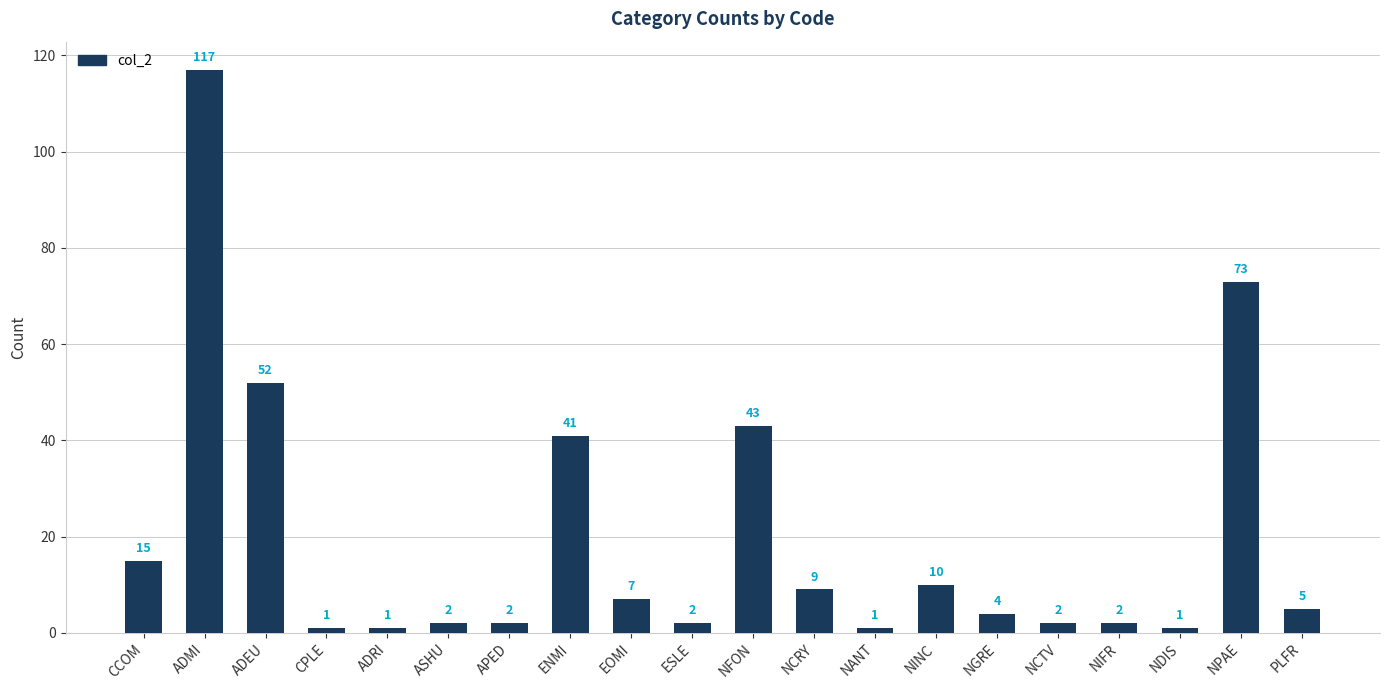

True or false: the data shows 117 at ADMI.

True